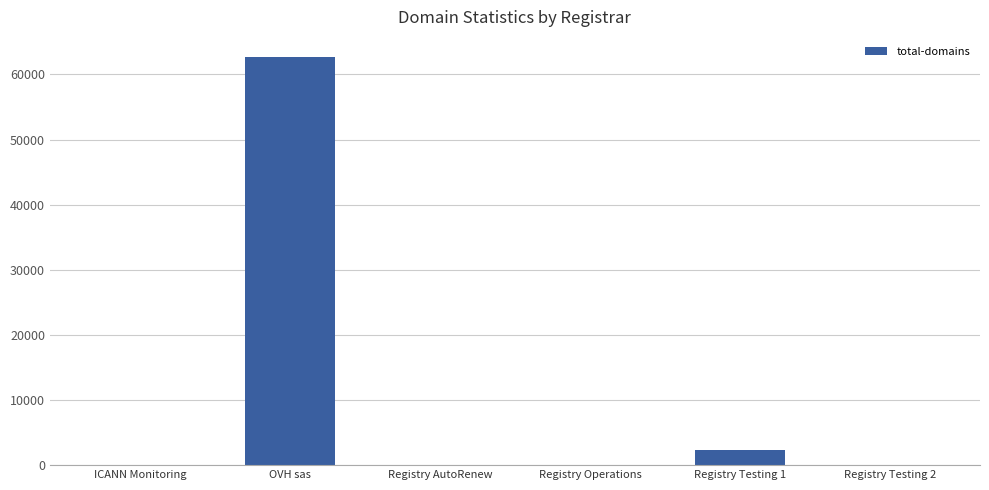

At which category does the chart reach its peak across all series?

OVH sas